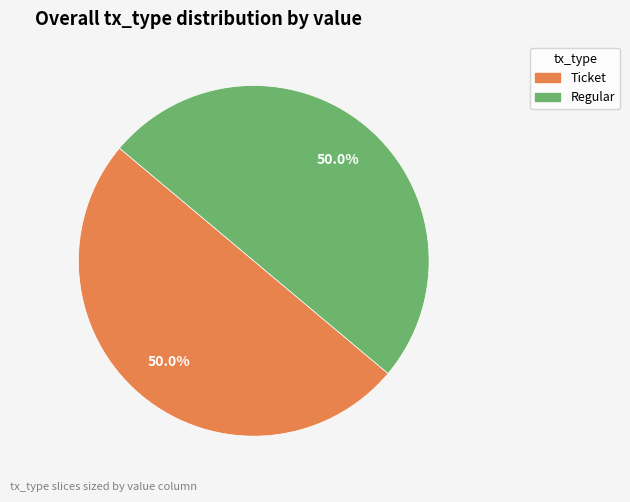

Count the number of slices in the pie.

2